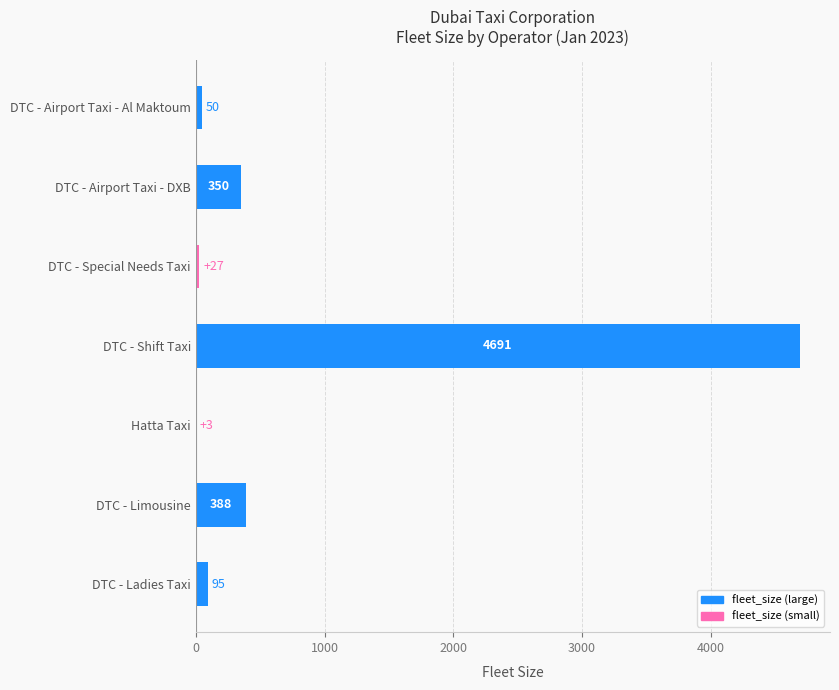

Between Hatta Taxi and DTC - Shift Taxi, which is larger?

DTC - Shift Taxi